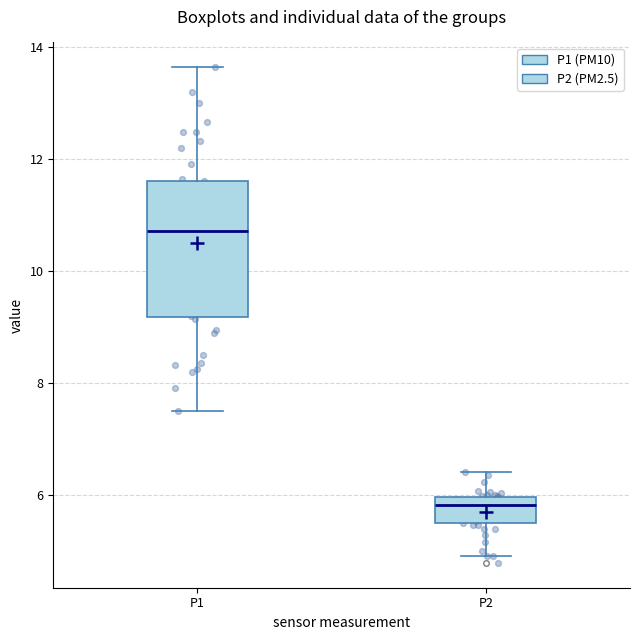

Which box is the tallest, from its lower edge to its upper edge?

P1